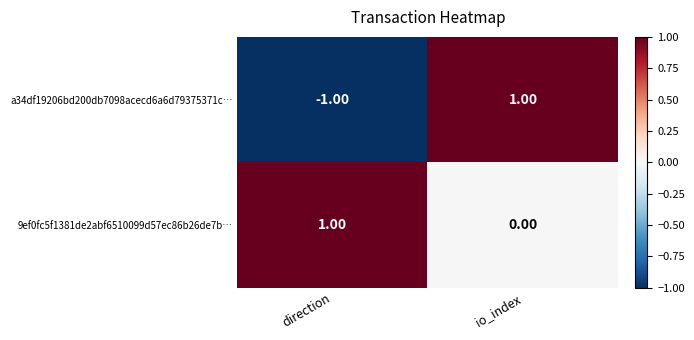

At which category is the sum across all series the highest?

io_index